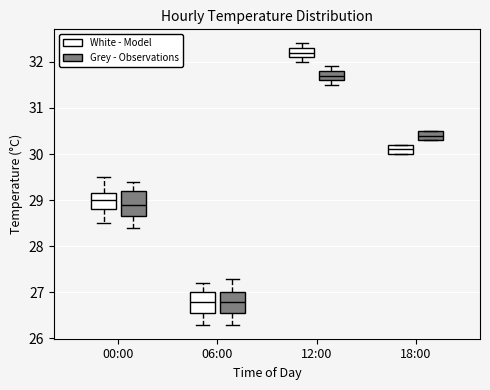

Where is the lower edge of the box for 12:00 (White - Model) on the y-axis? The values are not printed on the chart, so give them approximately, as read against the axis.

32.1